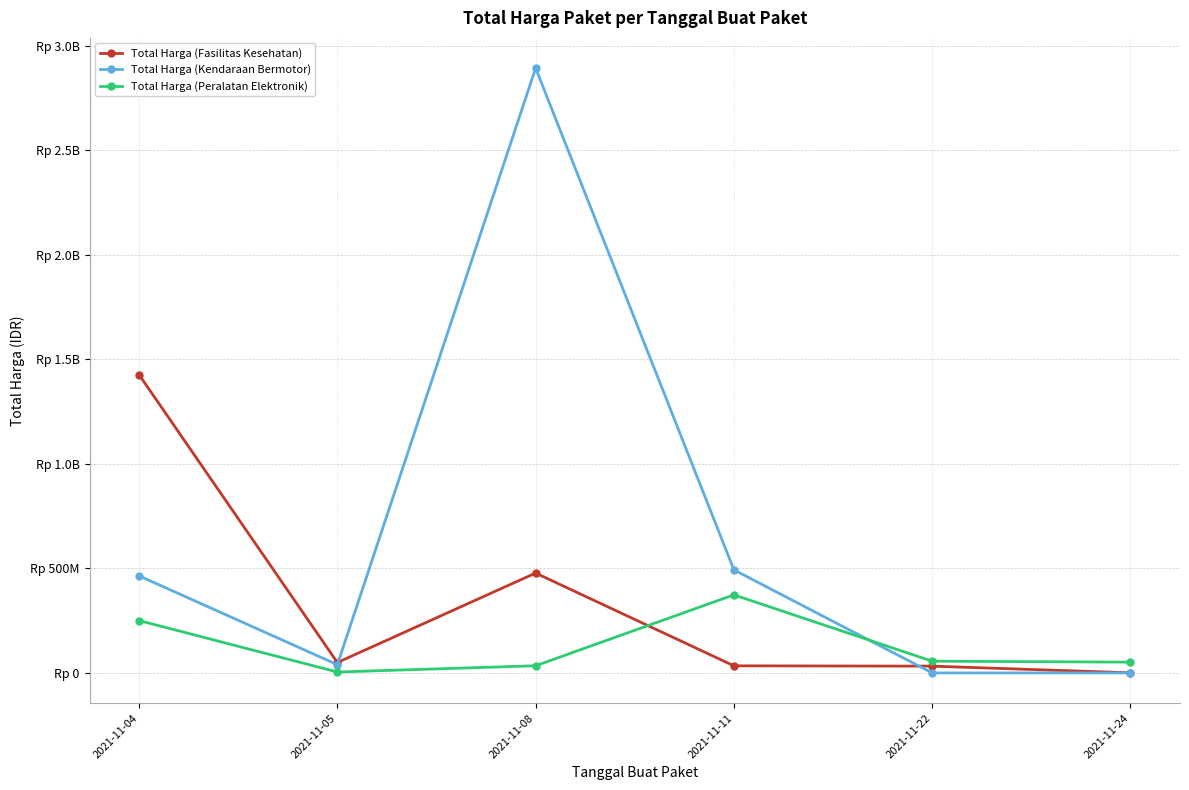

What is the value of the Total Harga (Peralatan Elektronik) point at the 5th from the left?

56152800